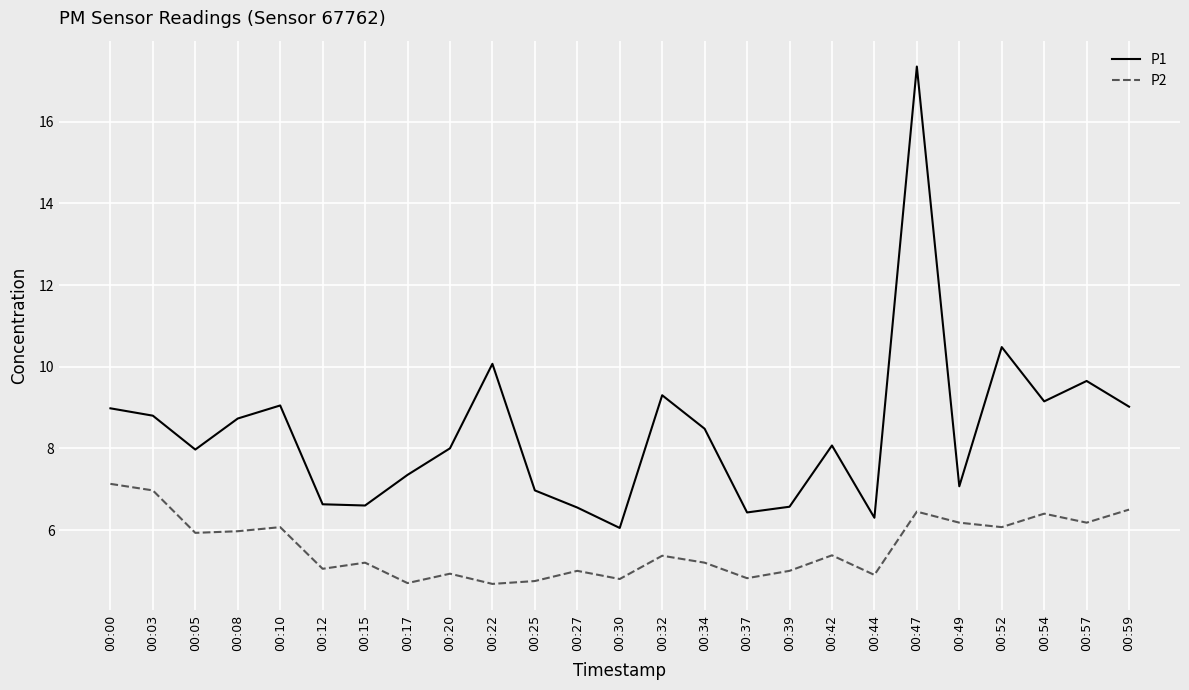

At how many categories does at least one series exceed 5?

25